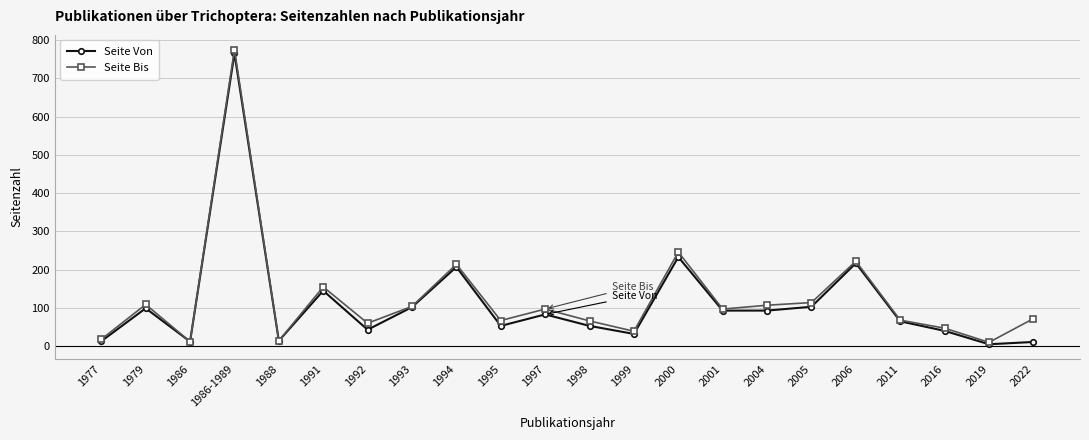

What is the label of the 19th point from the right?

1986-1989